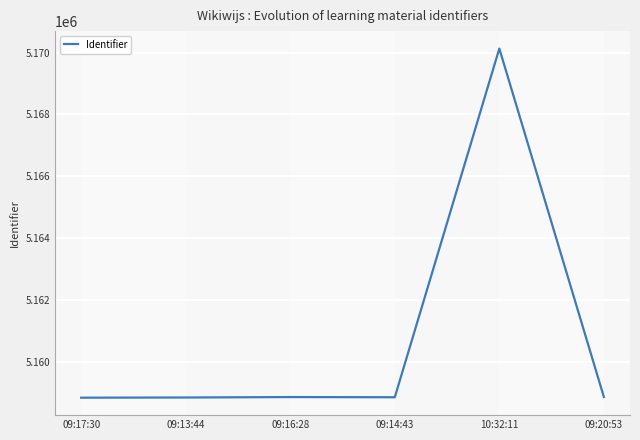

True or false: there are more than 1 points higher than both neighbors.

True